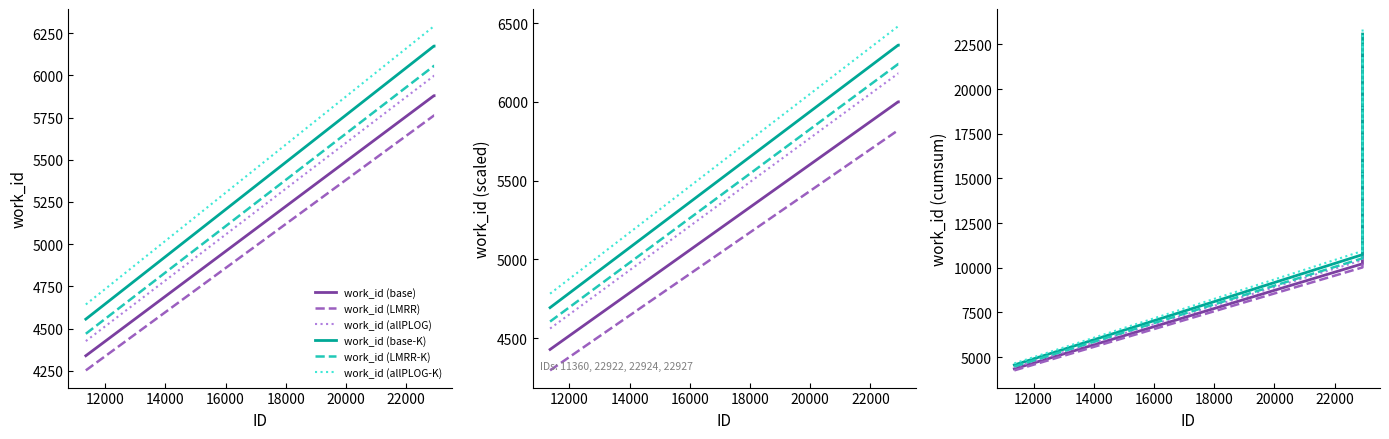

Is this an area chart (filled region under the line)?

No